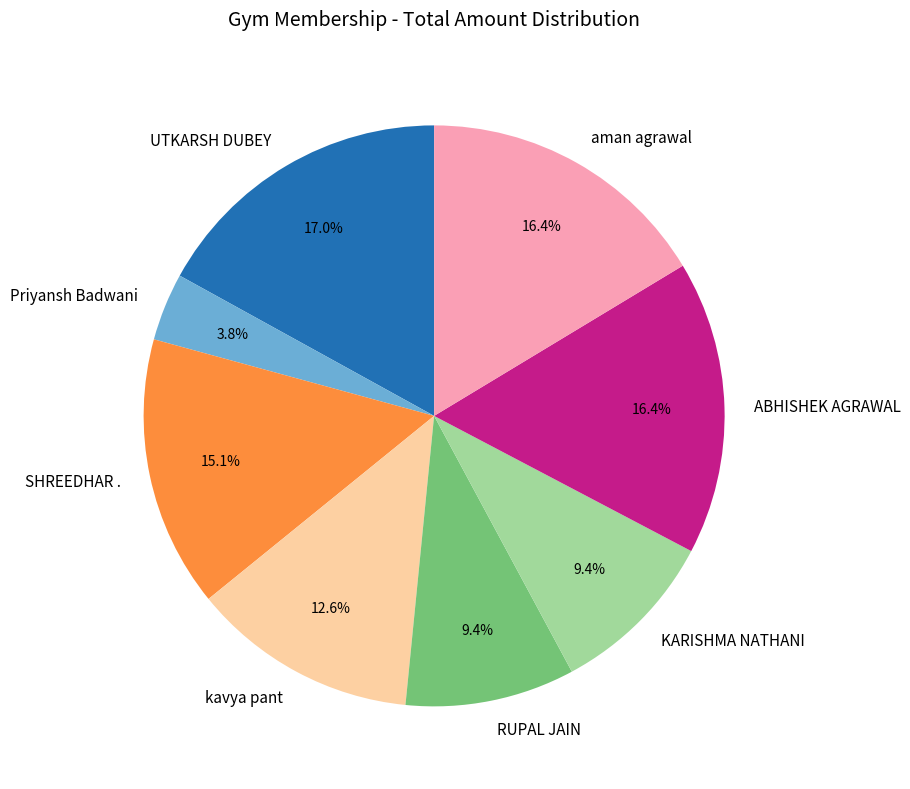

Is there a majority slice in this chart?

No